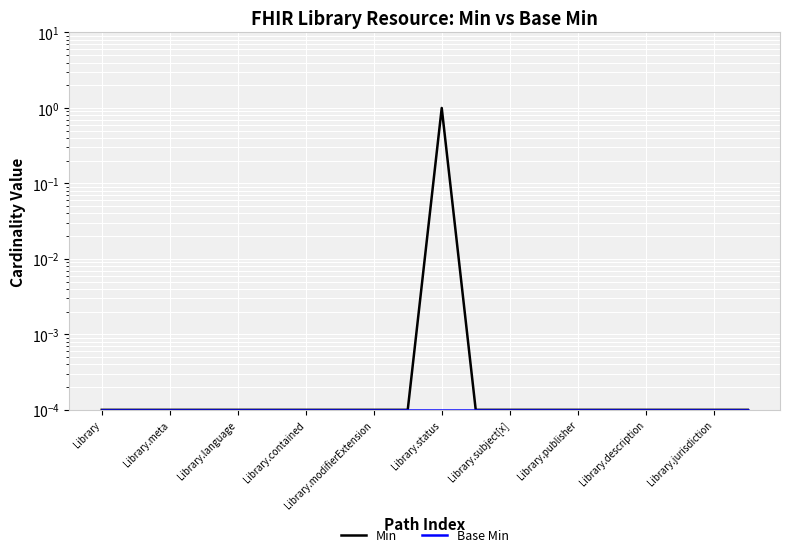

Between 13 and Library.status, which is larger?

13